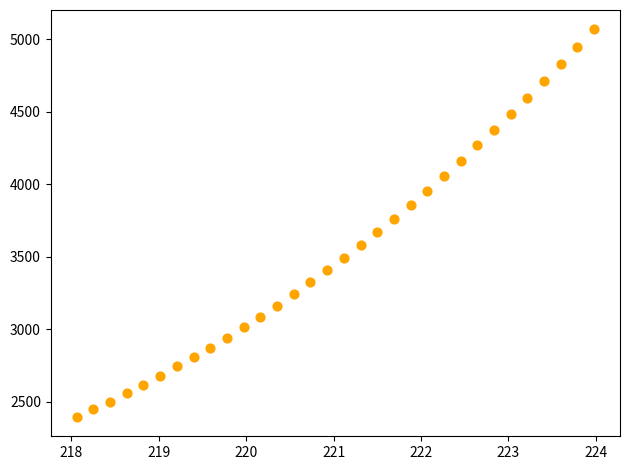

What is the range of Y values (max minus min)?

2672.3